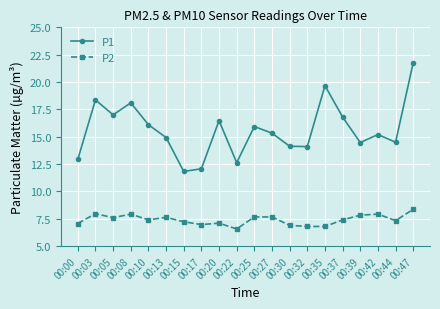

In P1, how many points are lower than both neighbors (excluding endpoints)?

6